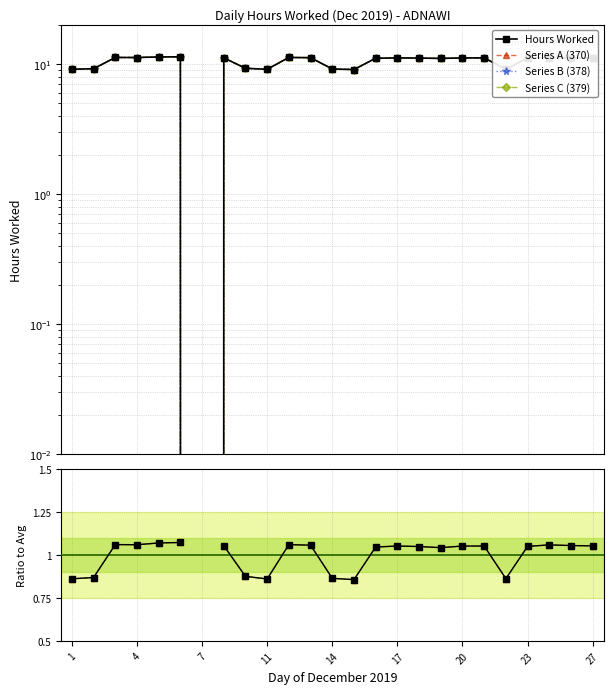

Does the chart display data point markers on the line(s)?

Yes